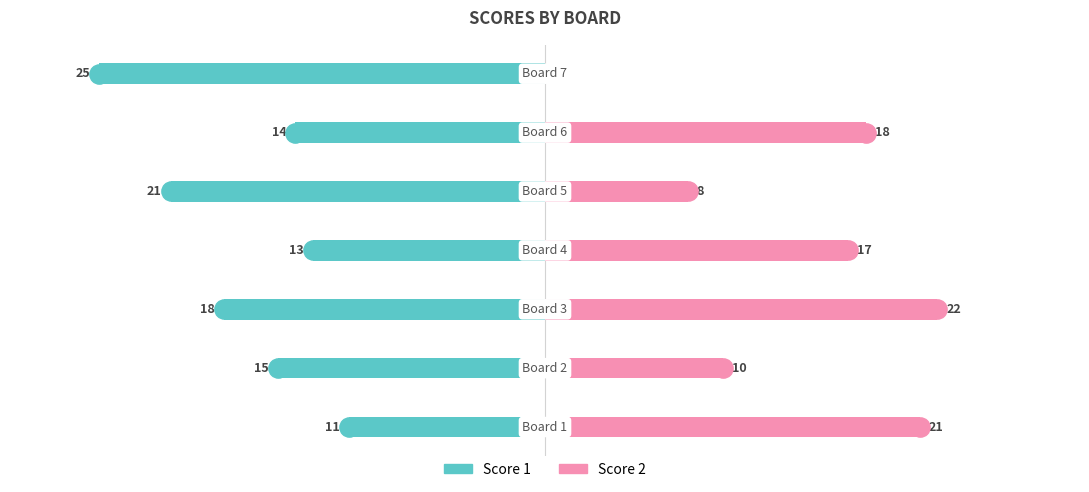

How many data points in Score 2 are less than 17?

3